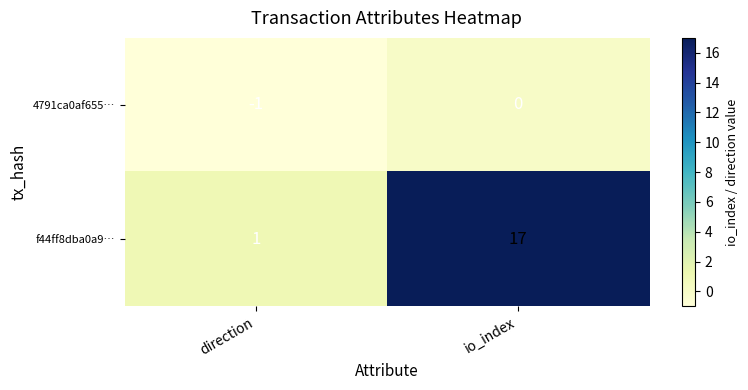

Reading left to right, list all the values displayed in this chart.

4791ca0af655…: -1	0
f44ff8dba0a9…: 1	17